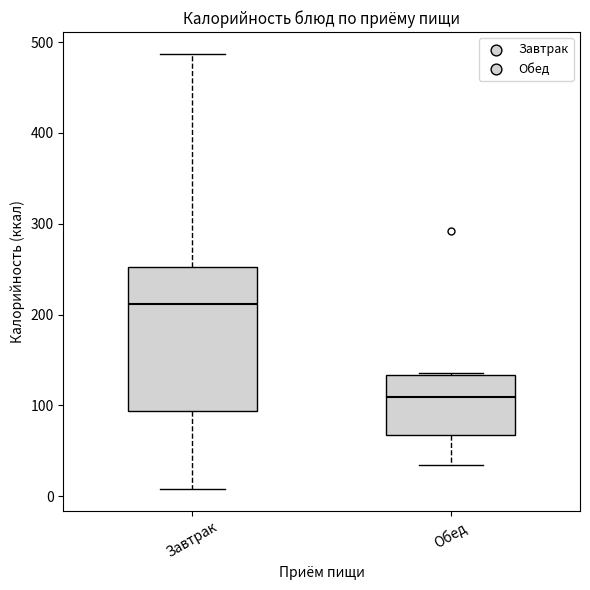

Which box is the tallest, from its lower edge to its upper edge?

Завтрак